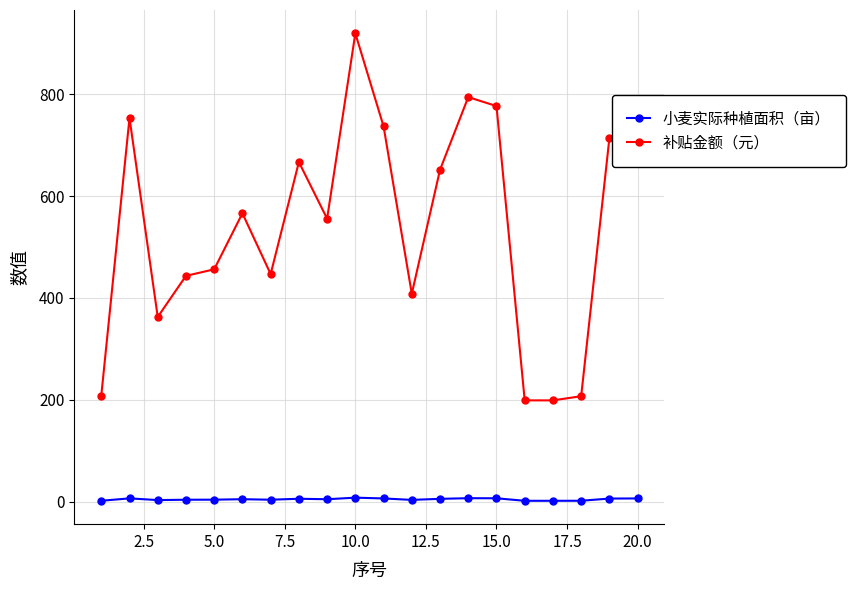

At how many categories does at least one series exceed 637?

9